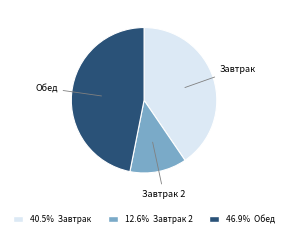

Is there a majority slice in this chart?

No